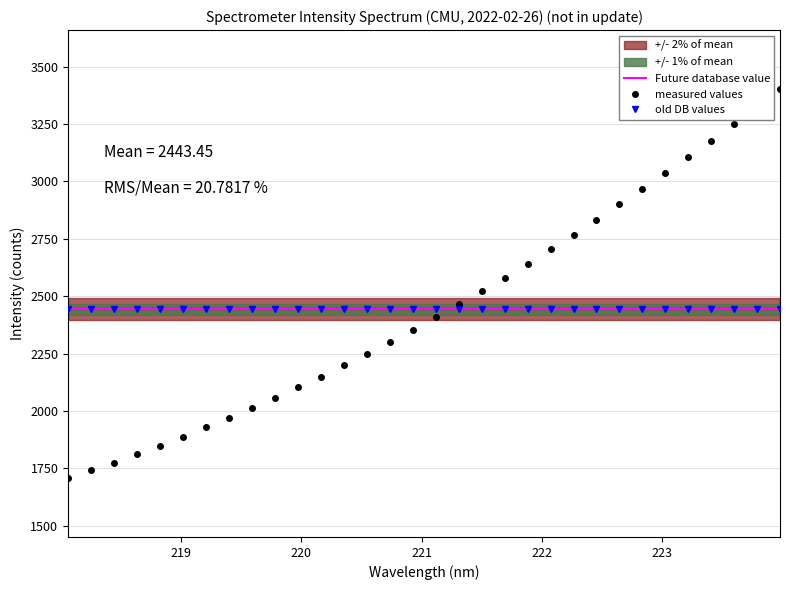

How many lines are shown in the chart?

1